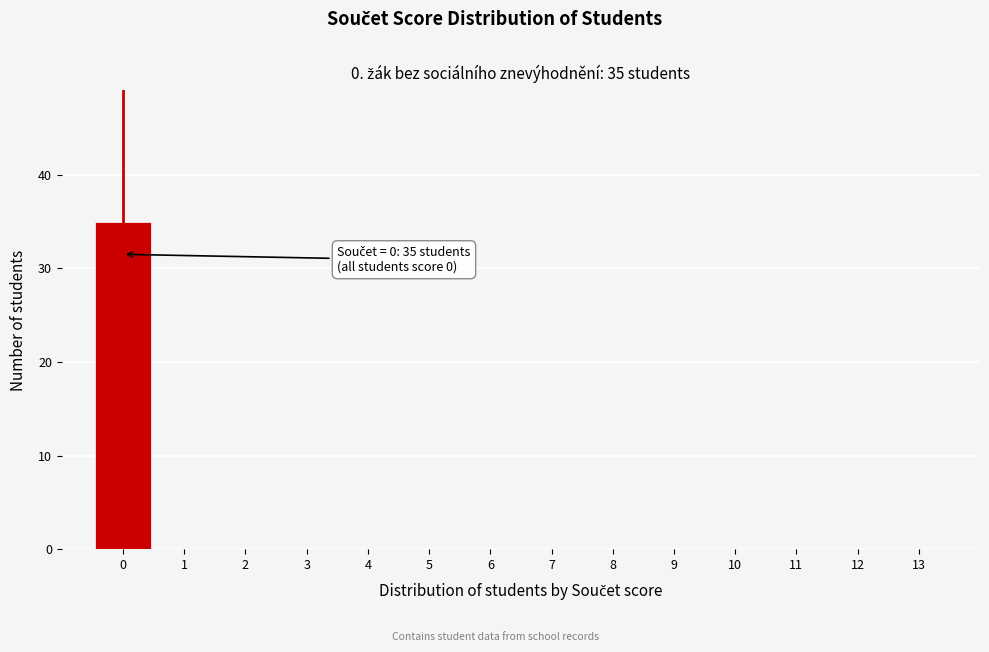

Reading right to left, what are all the values shown in this chart?

13=0	12=0	11=0	10=0	9=0	8=0	7=0	6=0	5=0	4=0	3=0	2=0	1=0	0=35